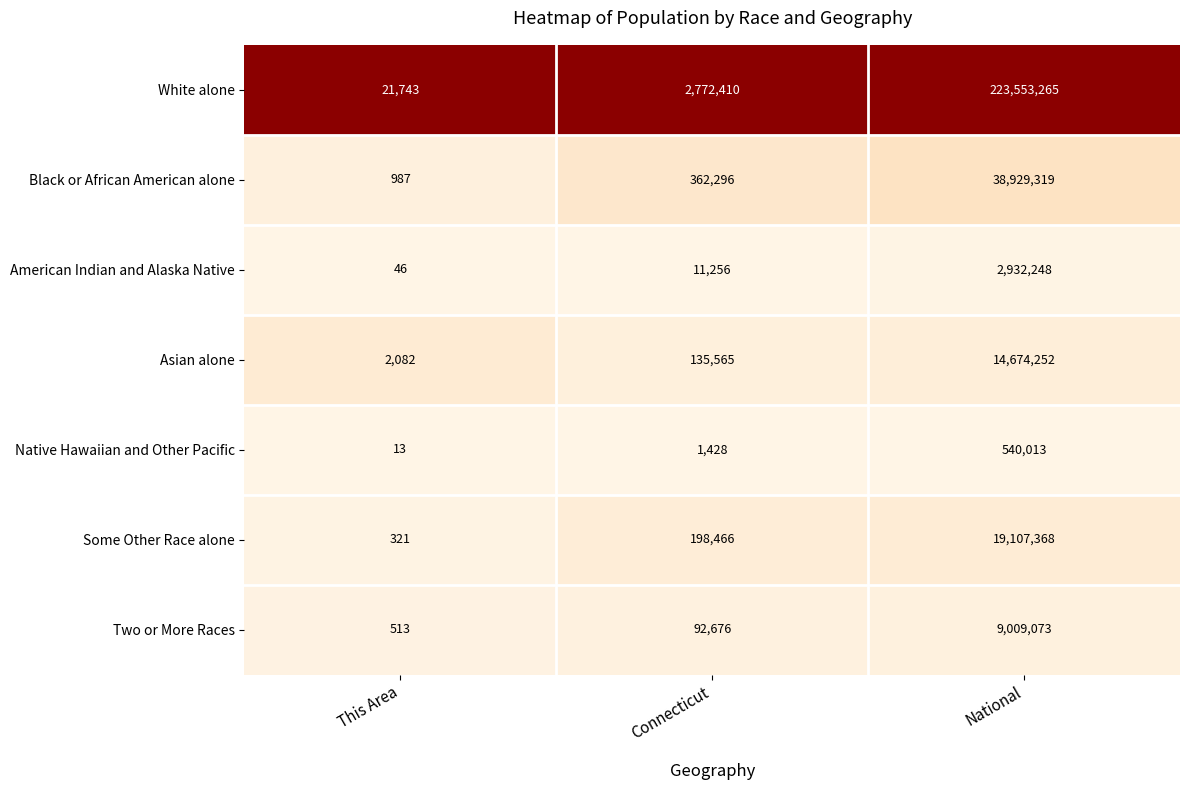

Reading right to left, transcribe all the data shown in this chart.

White alone: National=223553265	Connecticut=2772410	This Area=21743
Black or African American alone: National=38929319	Connecticut=362296	This Area=987
American Indian and Alaska Native: National=2932248	Connecticut=11256	This Area=46
Asian alone: National=14674252	Connecticut=135565	This Area=2082
Native Hawaiian and Other Pacific: National=540013	Connecticut=1428	This Area=13
Some Other Race alone: National=19107368	Connecticut=198466	This Area=321
Two or More Races: National=9009073	Connecticut=92676	This Area=513